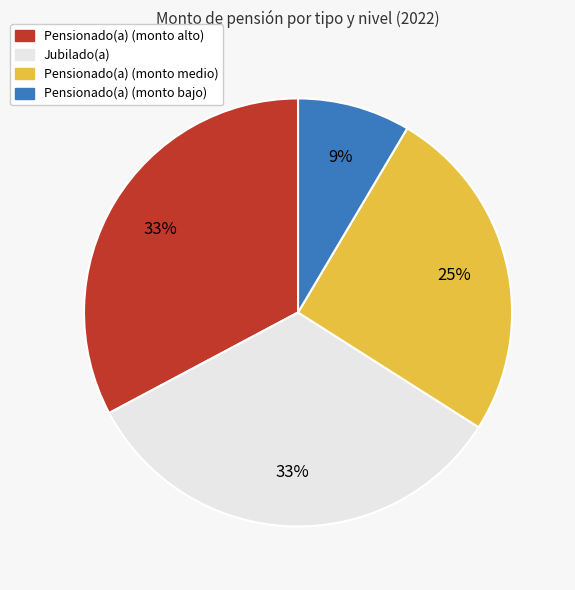

Combined, do Pensionado(a) (monto bajo) and Jubilado(a) account for over 50%?

No